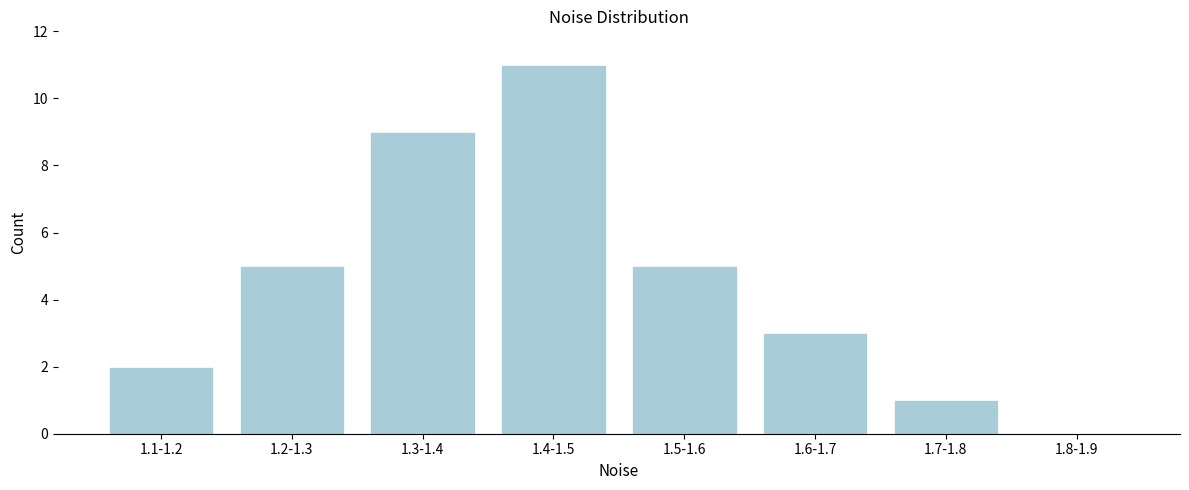

Reading right to left, transcribe all the data shown in this chart.

1.8-1.9=0	1.7-1.8=1	1.6-1.7=3	1.5-1.6=5	1.4-1.5=11	1.3-1.4=9	1.2-1.3=5	1.1-1.2=2